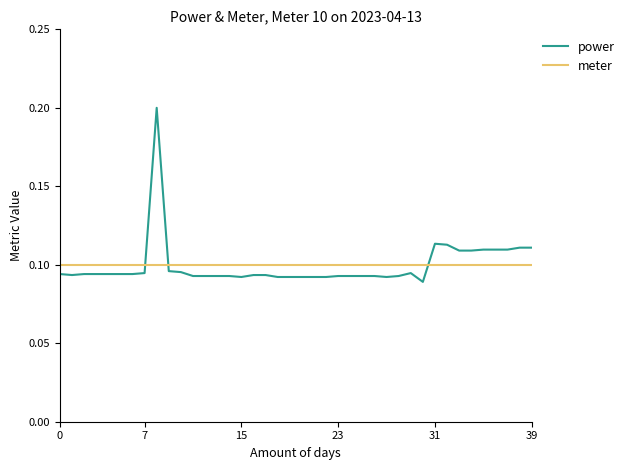

Rank the series by their maximum value, from lowest to highest.

meter, power